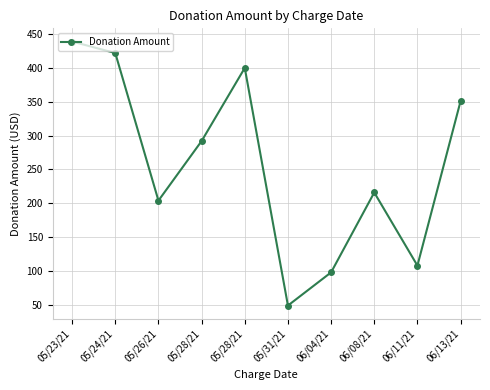

How many distinct data groups are displayed?

1